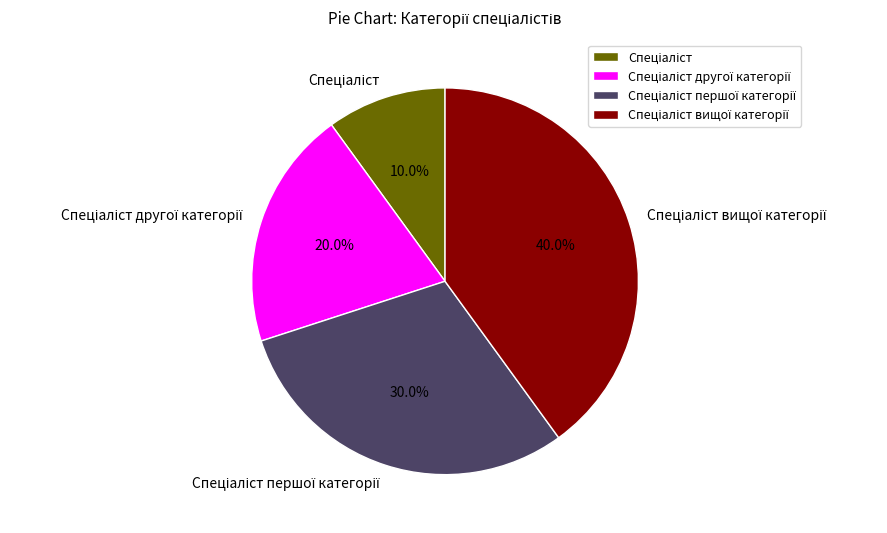

Does any single category account for the majority?

No